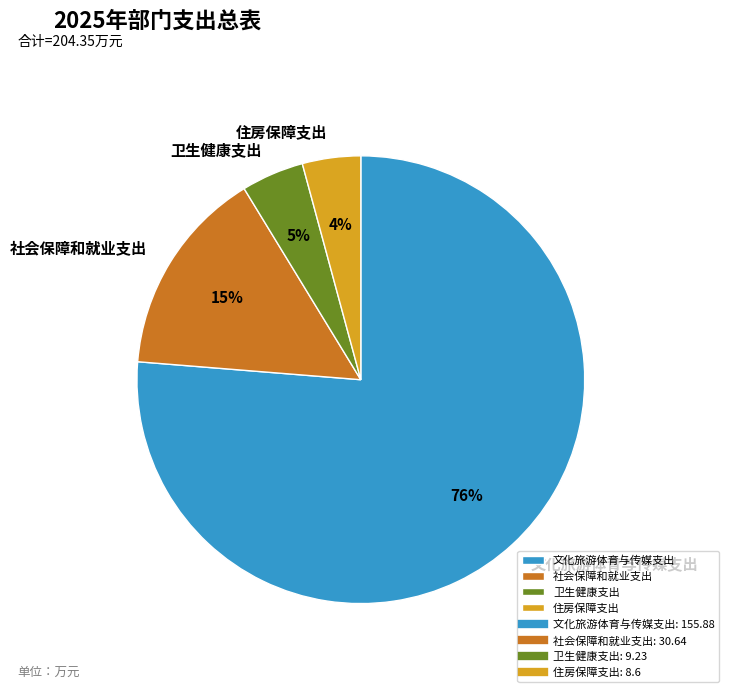

The 住房保障支出 slice represents 4% of the pie. True or false?

True